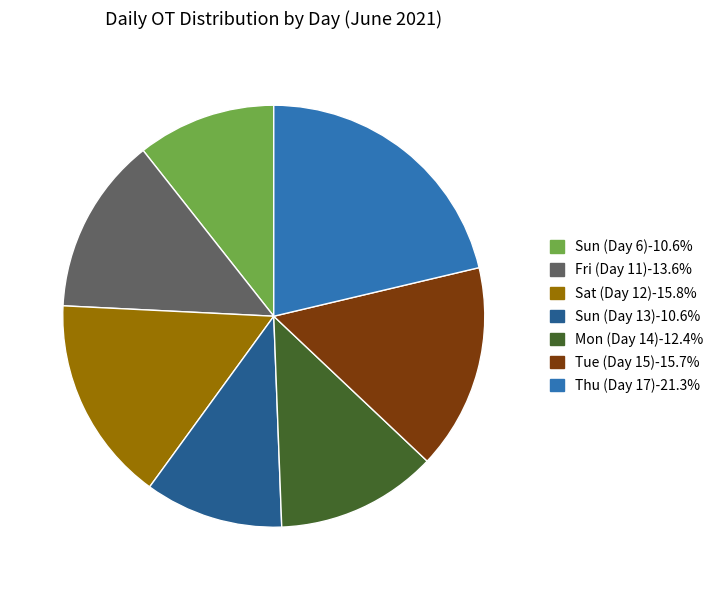

Count the number of slices in the pie.

7